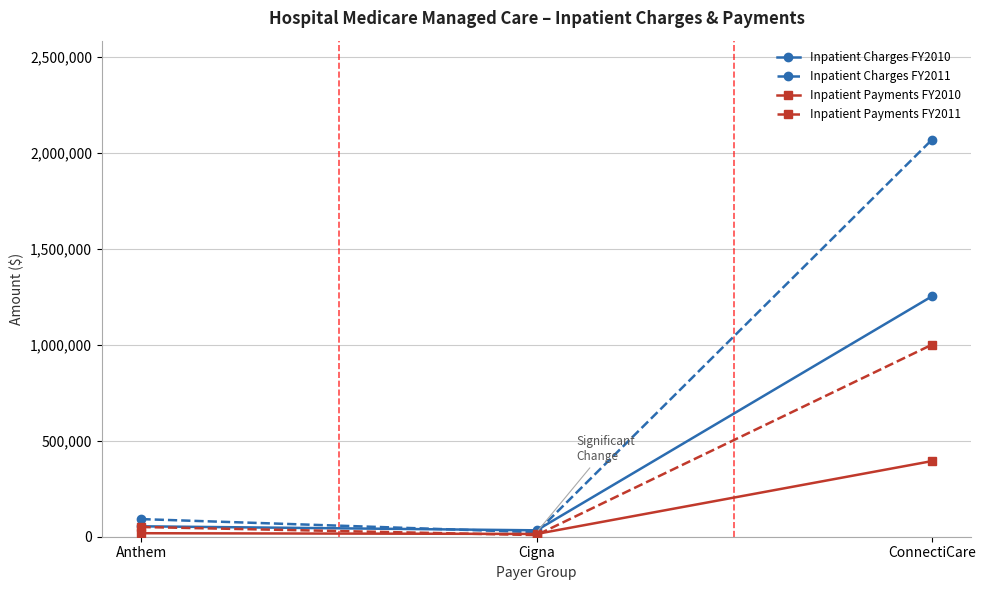

What position from the right is Cigna?

2